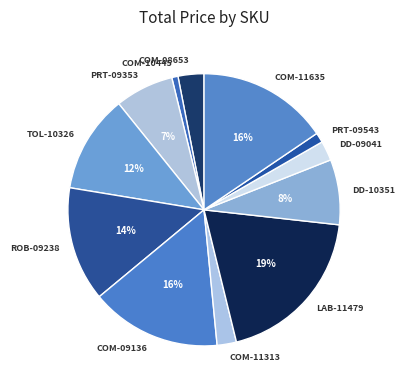

Which category has the biggest portion of the pie?

LAB-11479